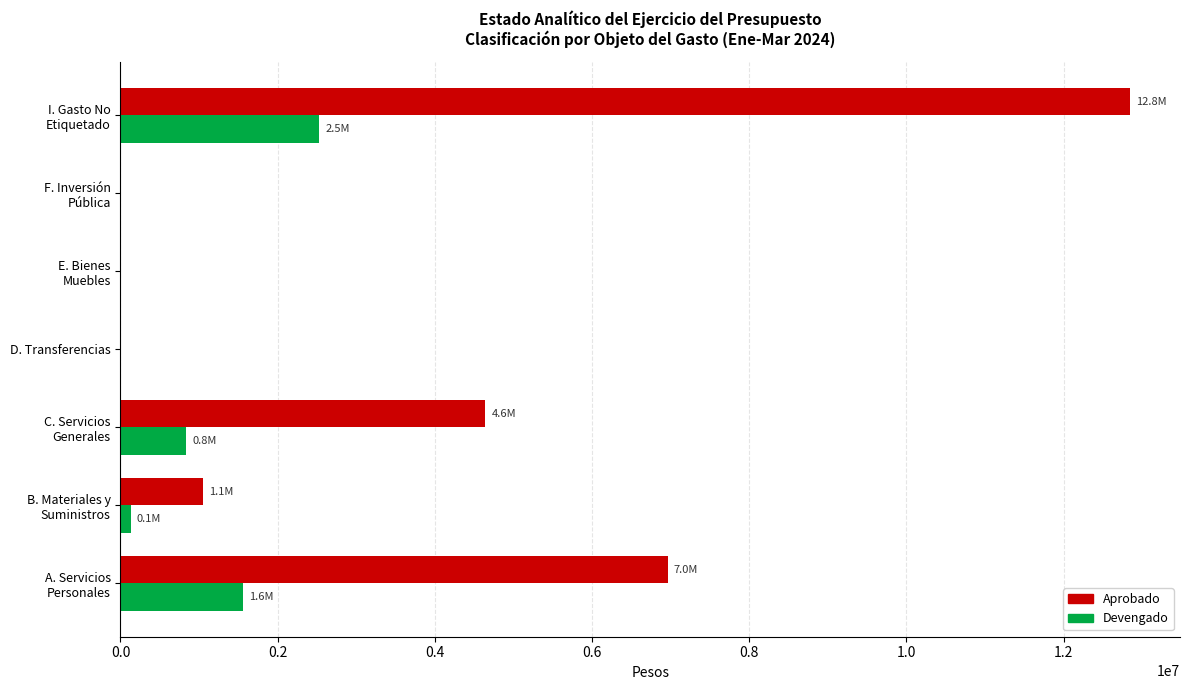

The Aprobado series shows -8246500.8 at D. Transferencias. True or false?

False